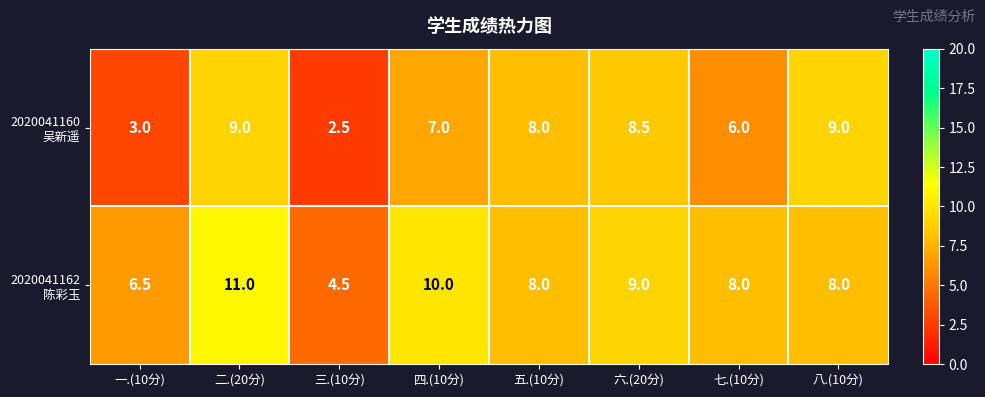

What is the difference between the highest and lowest values at 七.(10分)?

2.0